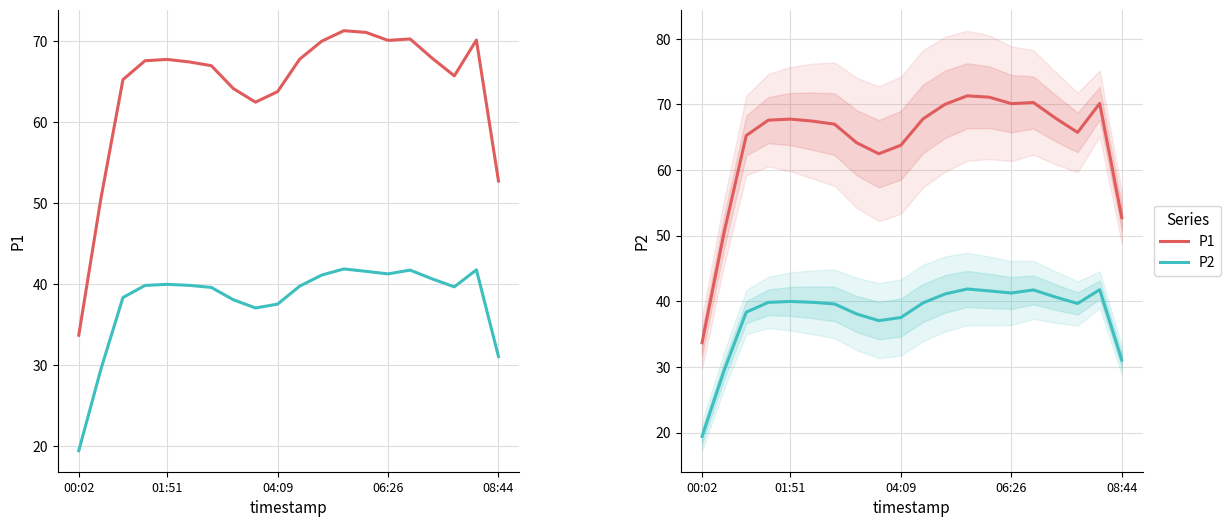

Between 06:26 and 15, which series saw the biggest shift?

P1